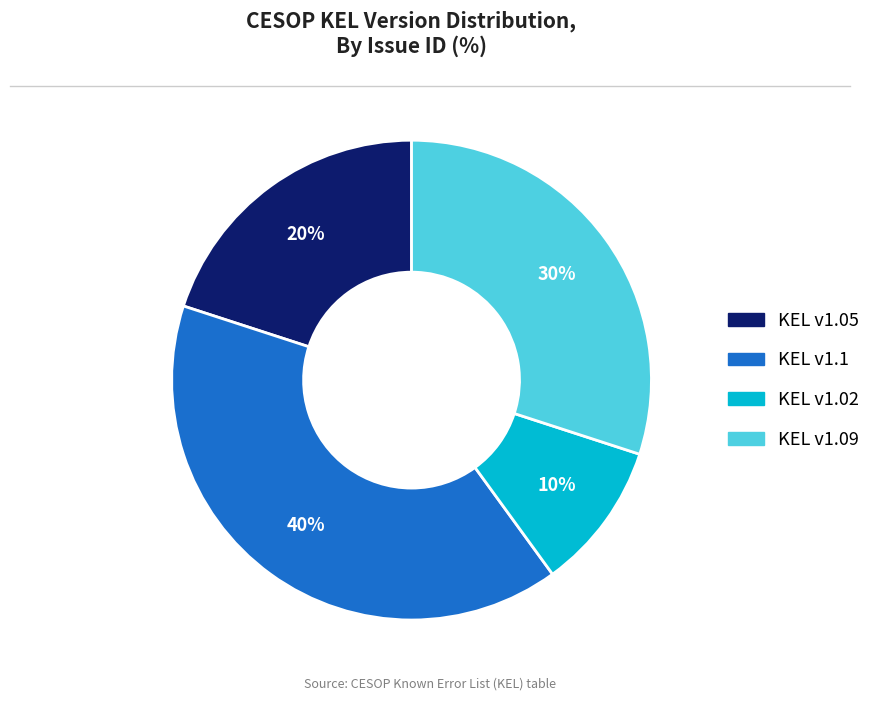

To the nearest percent, what is the average slice percentage?

25%